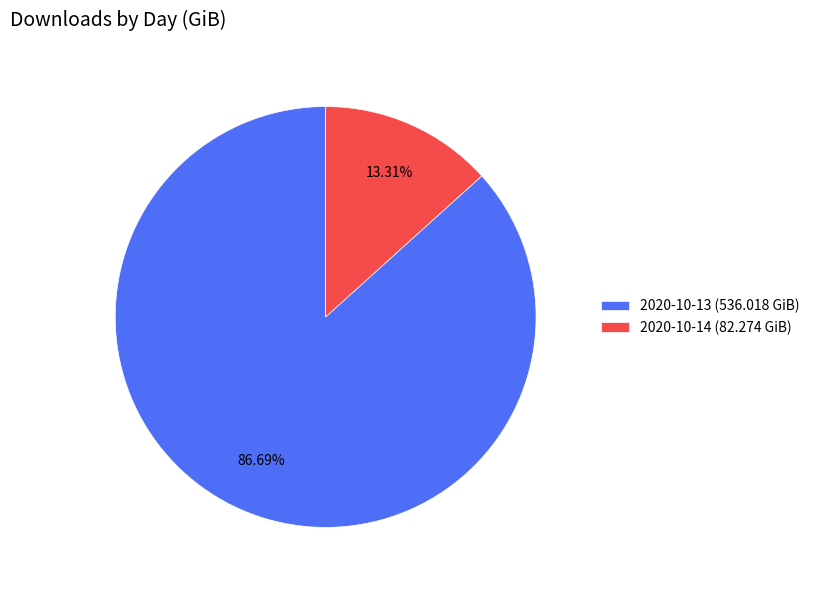

The 2020-10-13 slice represents 95% of the pie. True or false?

False